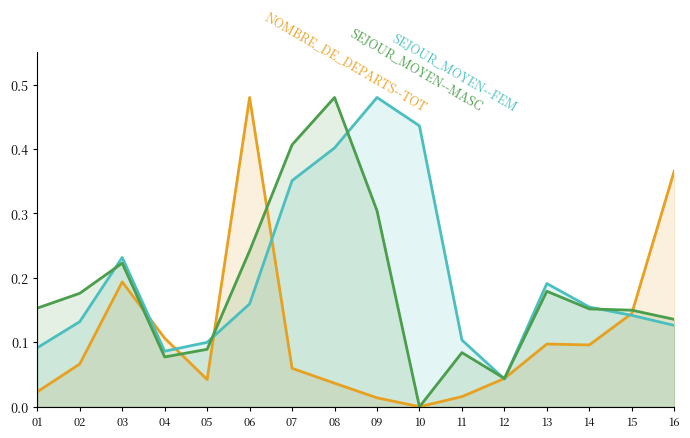

The NOMBRE_DE_DEPARTS--TOT series shows 0.1 at 05. True or false?

False